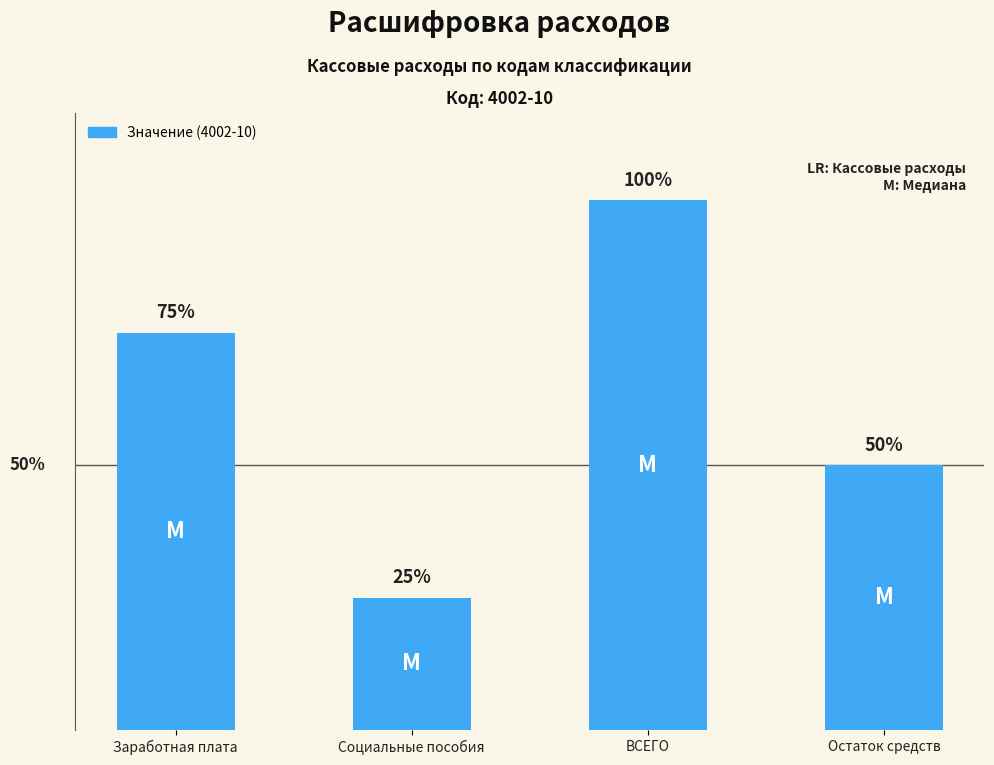

Are the bars horizontal?

No